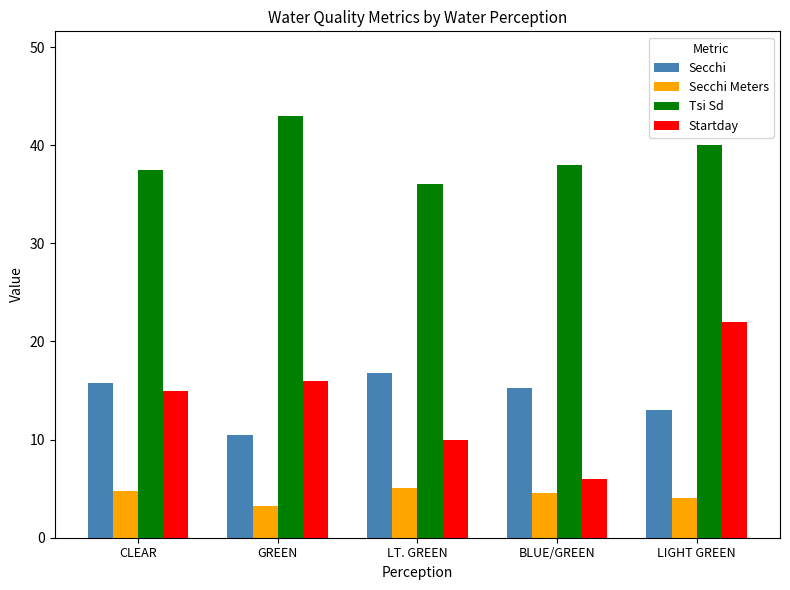

How many values in the Tsi Sd series are below 38?

2